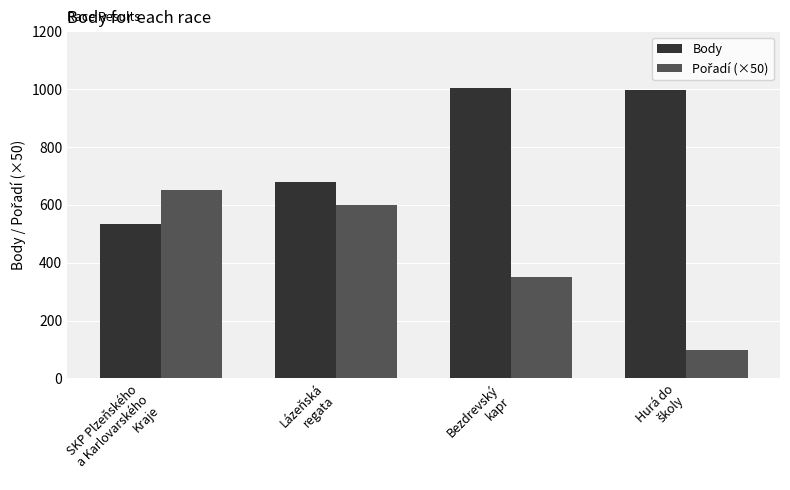

What is the minimum value shown in the chart?

100